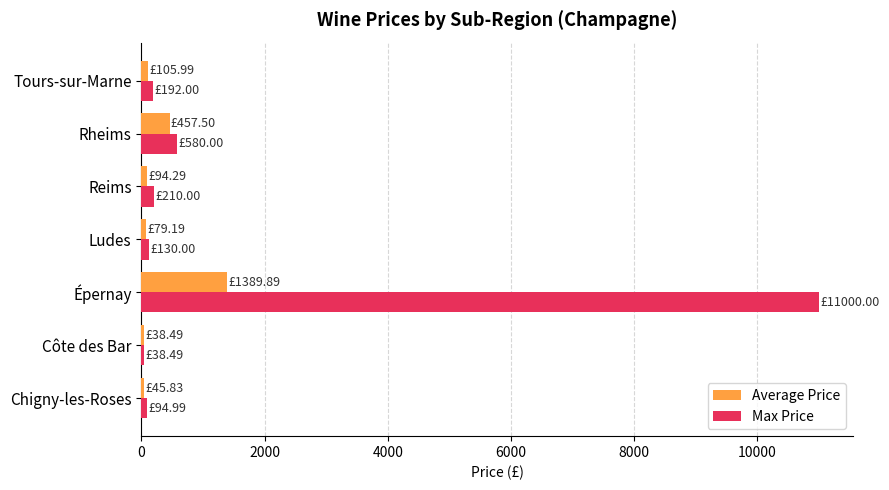

At which label is Average Price closest to 714?

Rheims